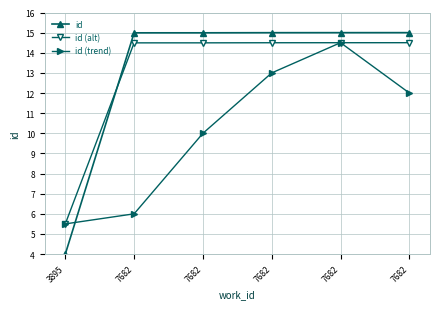

What are all the series names shown in the legend?

id, id (alt), id (trend)